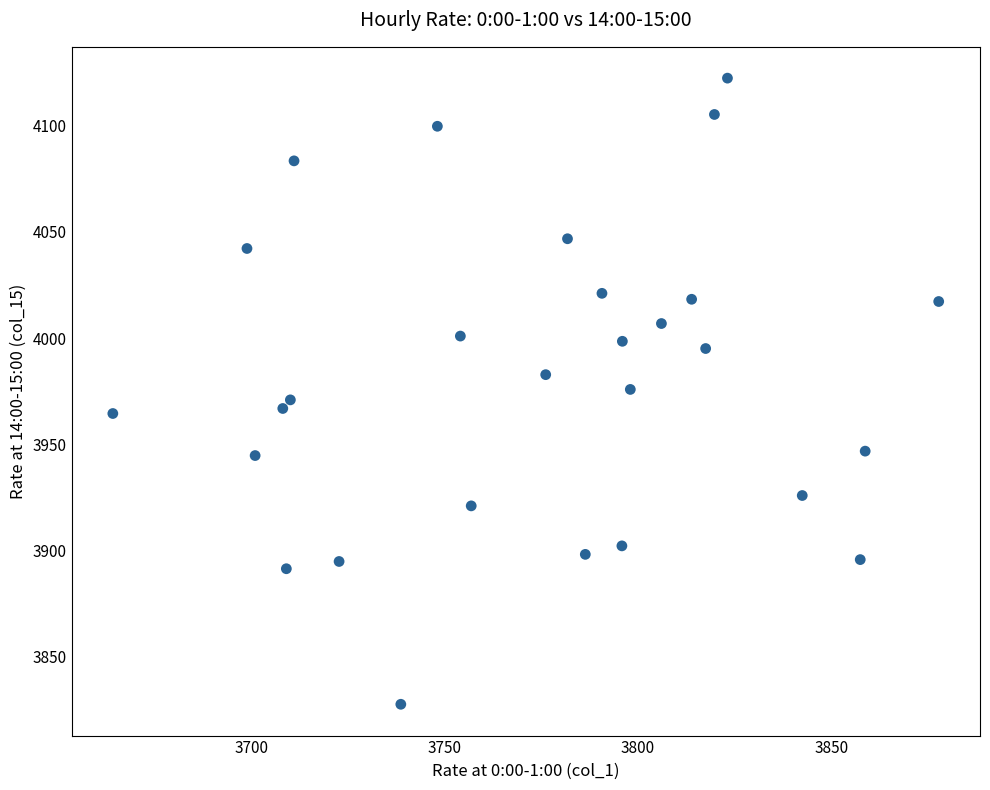

What is the range of X values (max minus min)?

213.8